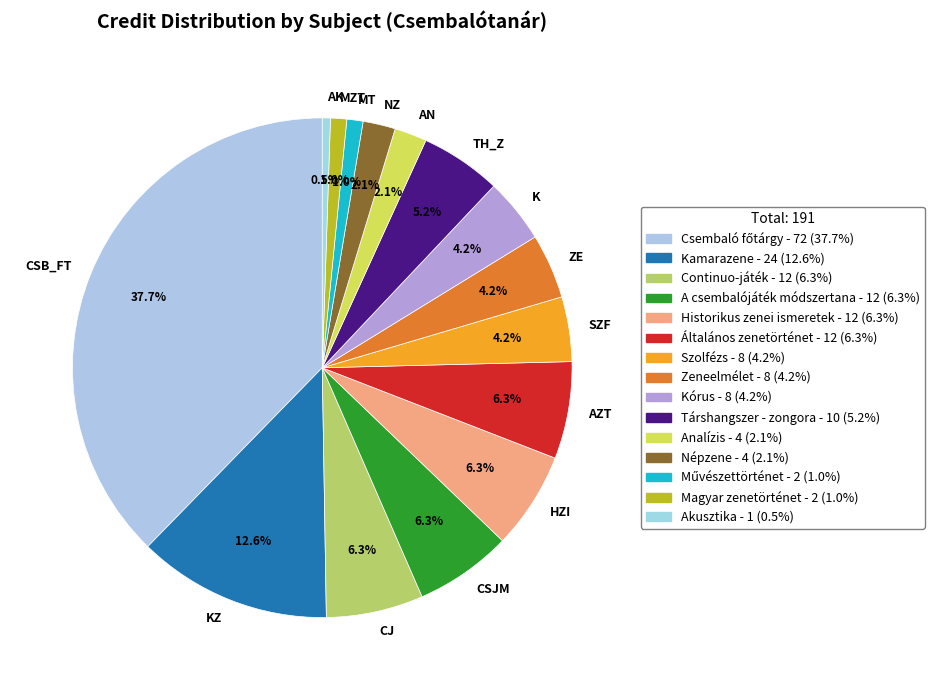

Is there a majority slice in this chart?

No